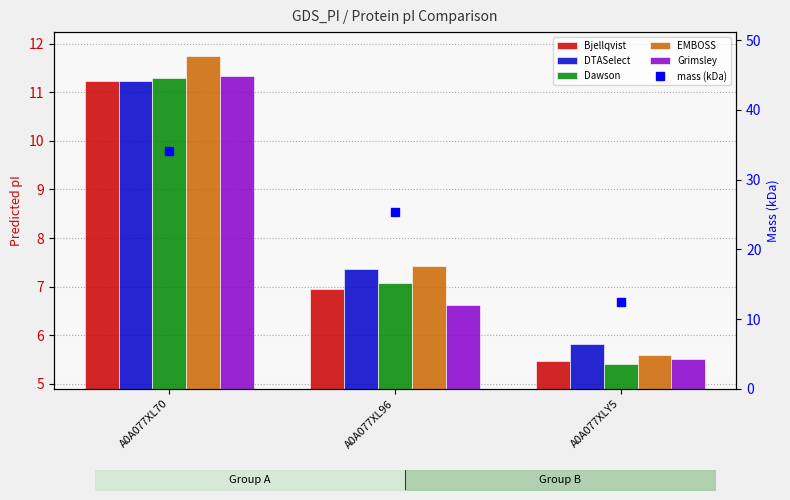

Where is Dawson nearest to the value 8?

A0A077XL96